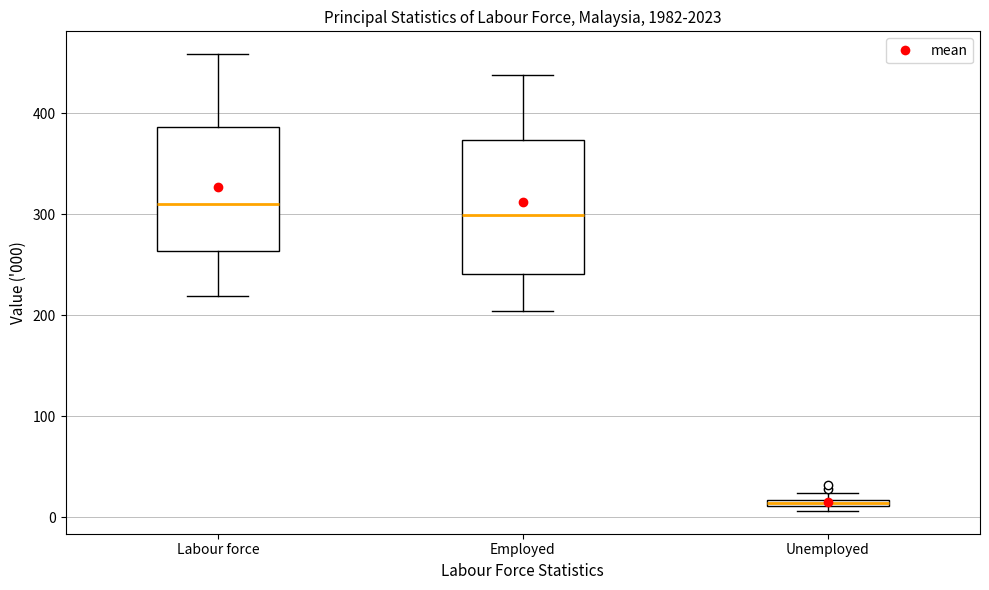

Which box has the lowest median line?

Unemployed